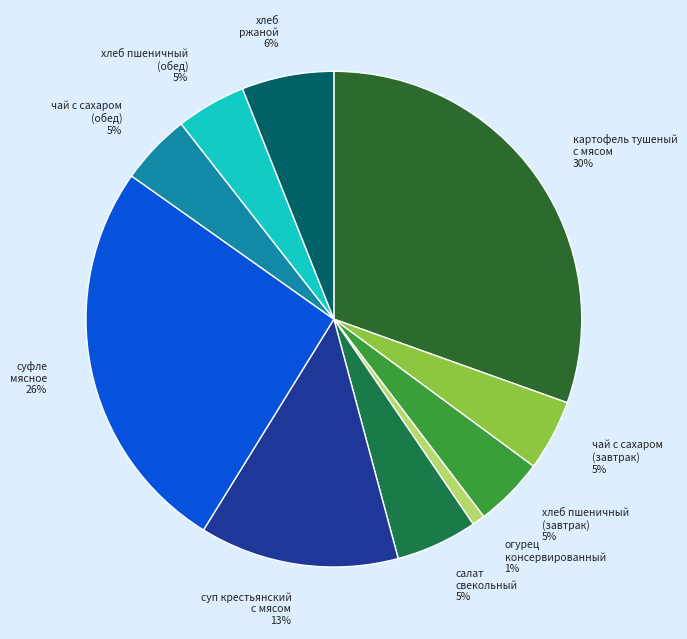

What is the ratio of the value at хлеб пшеничный (обед) to the value at чай с сахаром (обед)?

1.0